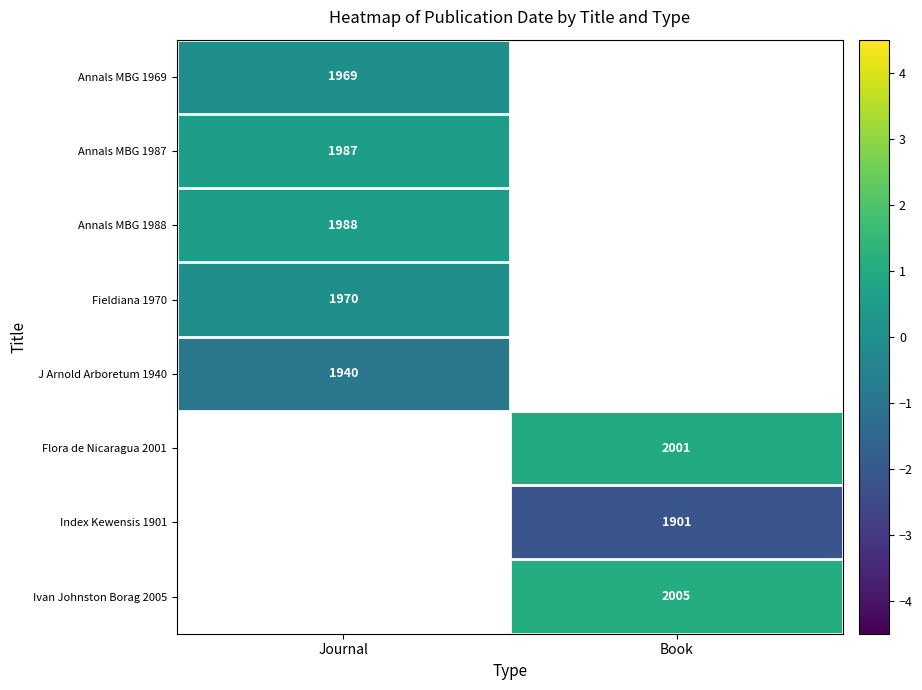

At which label does Ivan Johnston Borag 2005 first exceed 1?

Book